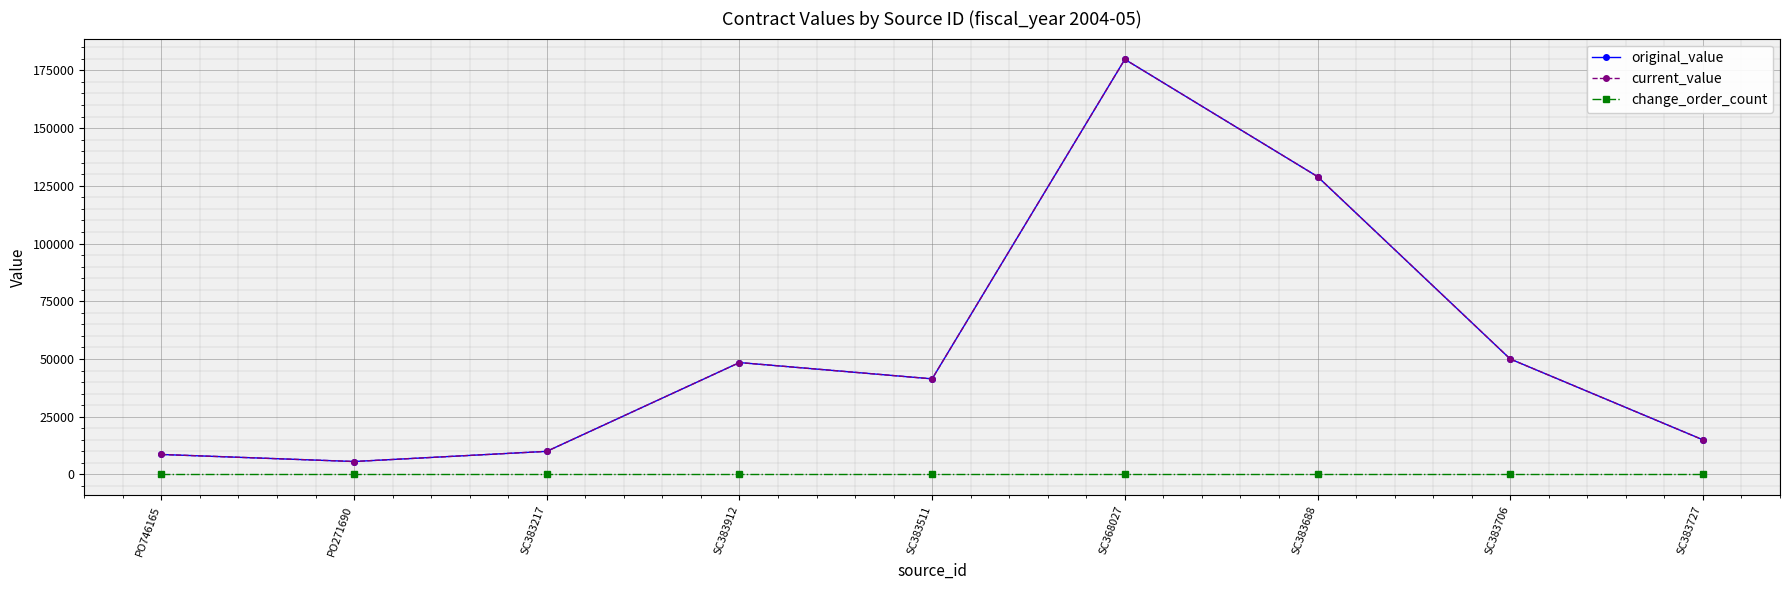

What is the average value of the current_value series?

54209.4